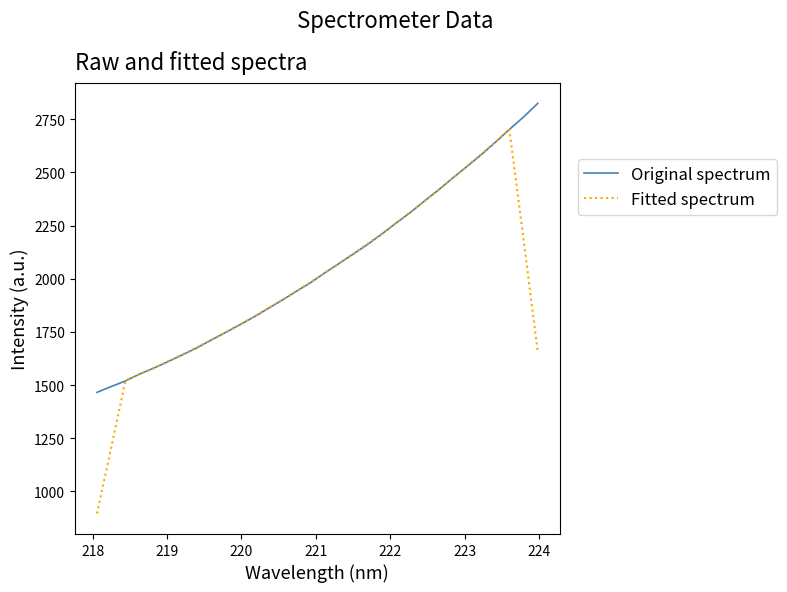

How many interior local peaks does the Fitted spectrum series have?

1